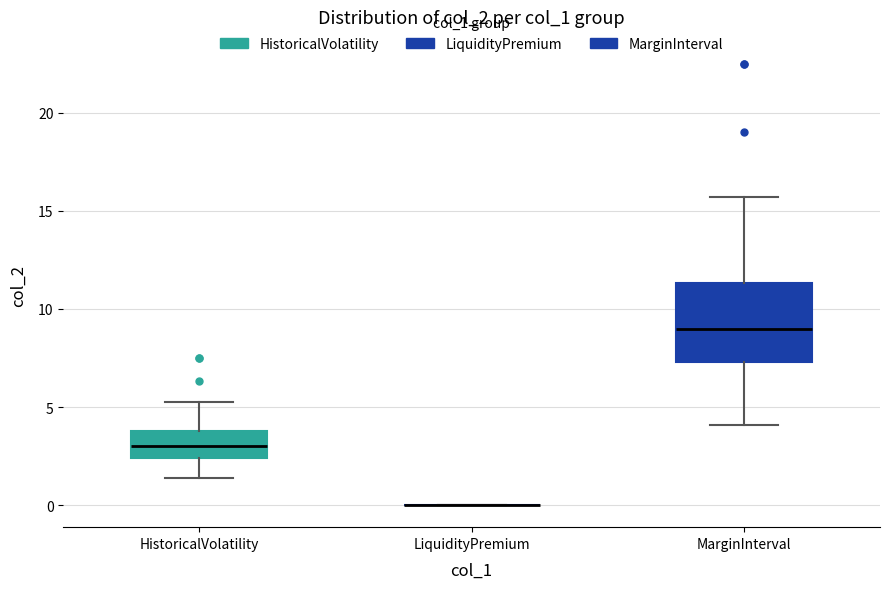

Reading left to right, read every box against the y-axis: the position of its median line, the range the box covers, and the ends of its whiskers. The values are not printed on the chart, so give them approximately, as read against the axis.

HistoricalVolatility: median 3.0, box 2.5 to 4.0, whiskers 1.5 to 5.0
LiquidityPremium: box collapsed to a line at 0.0, whiskers 0.0 to 0.0
MarginInterval: median 9.0, box 7.5 to 11.5, whiskers 4.0 to 15.5